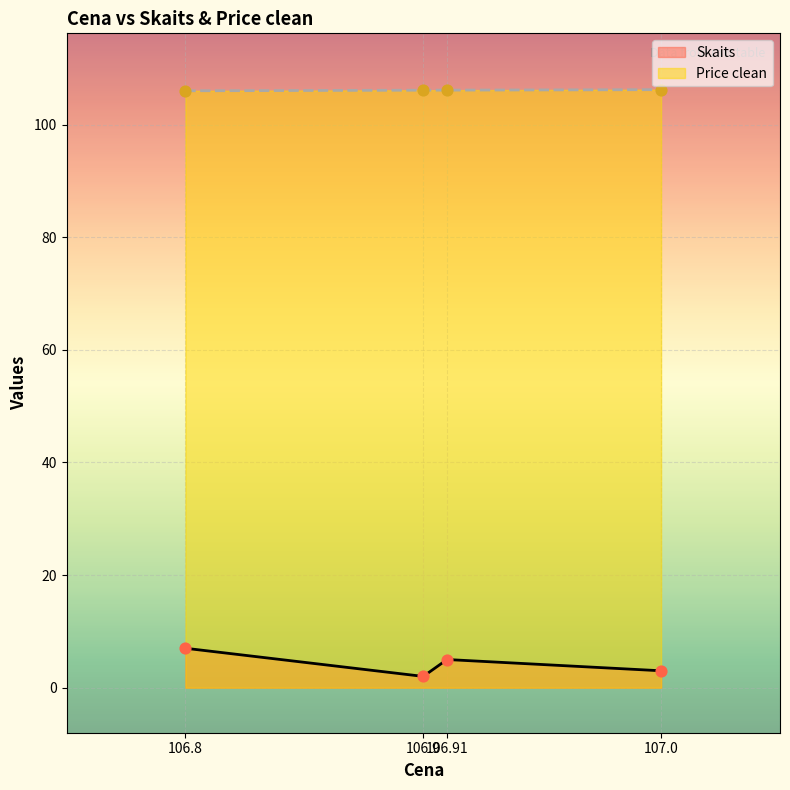

At how many categories does at least one series exceed 4?

4